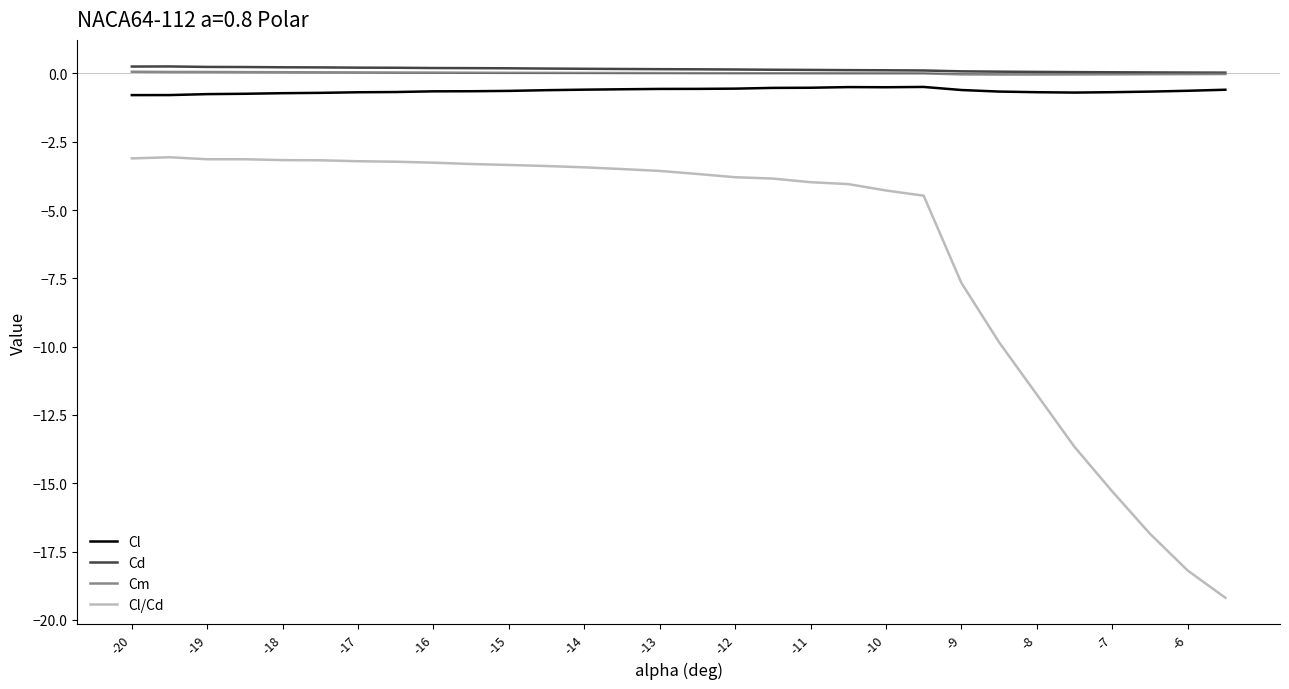

How many lines are shown in the chart?

4